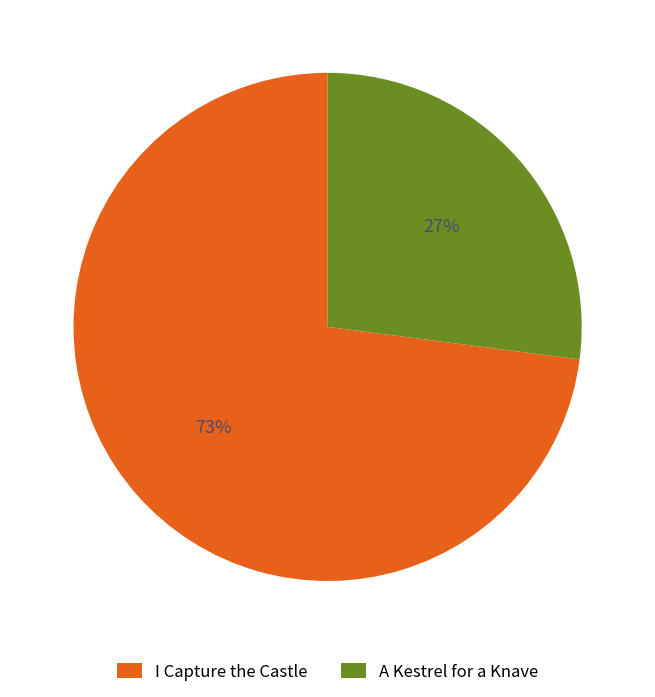

Do A Kestrel for a Knave and I Capture the Castle together represent more than half of the pie?

Yes